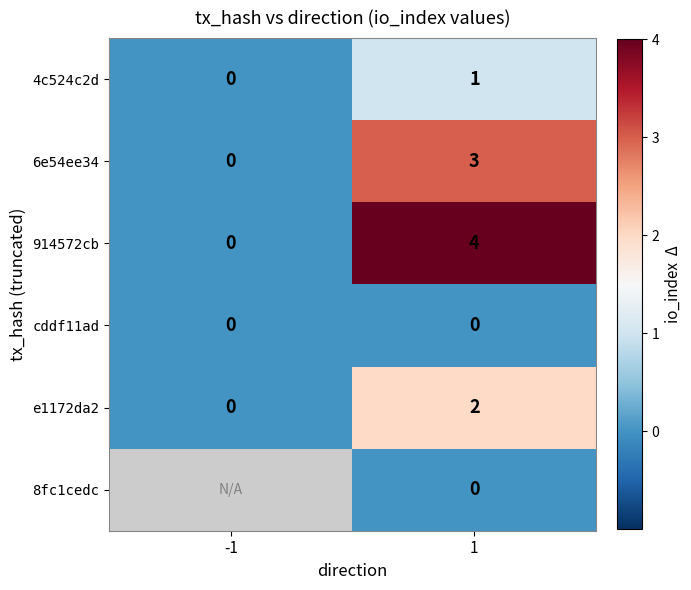

Is it true that 6e54ee34 equals 1.5 at 1?

False